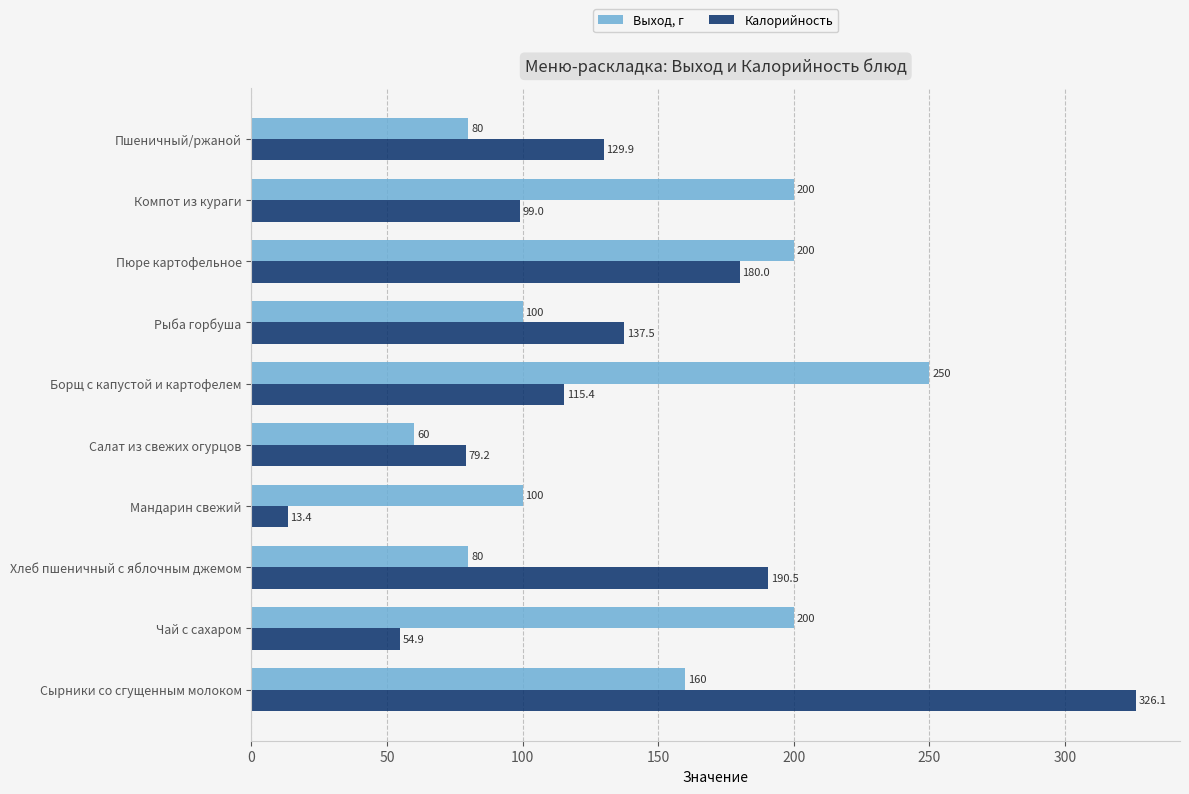

How many data points in Выход, г are less than 160?

5